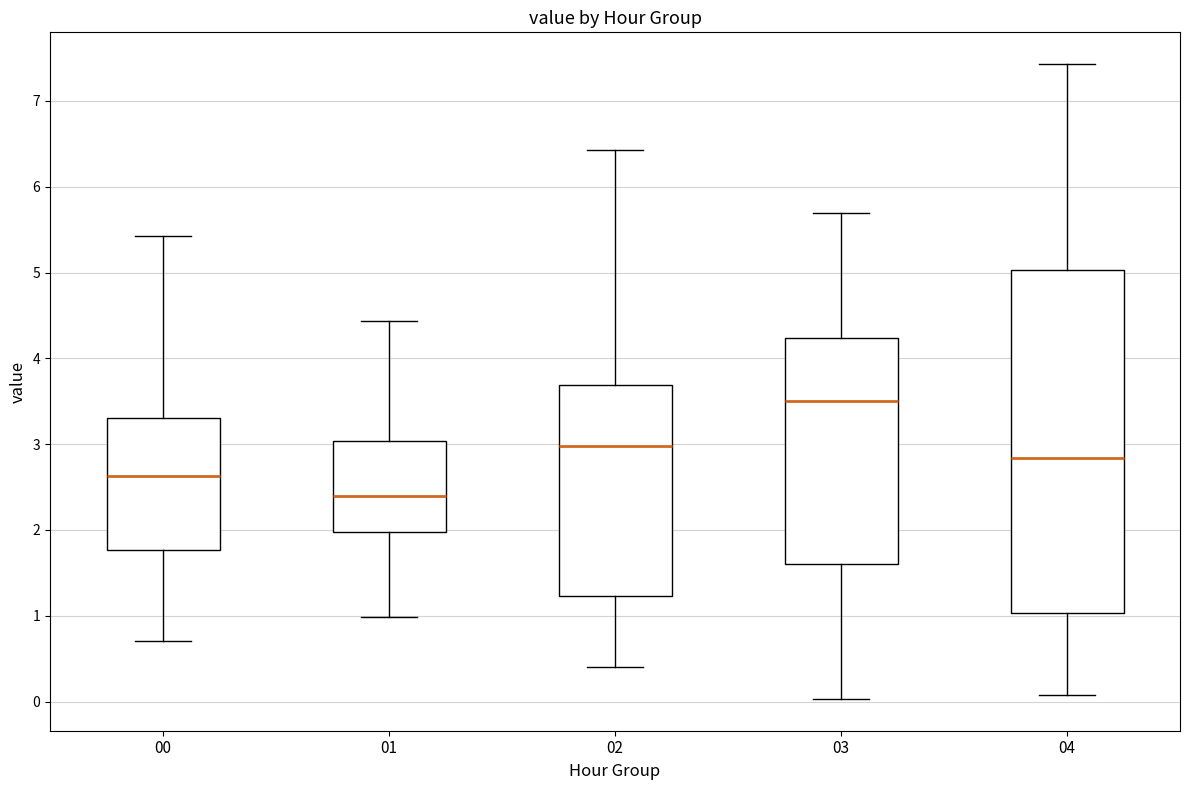

Where does the upper whisker of the box at x = 01 end on the y-axis? The values are not printed on the chart, so give them approximately, as read against the axis.

4.4